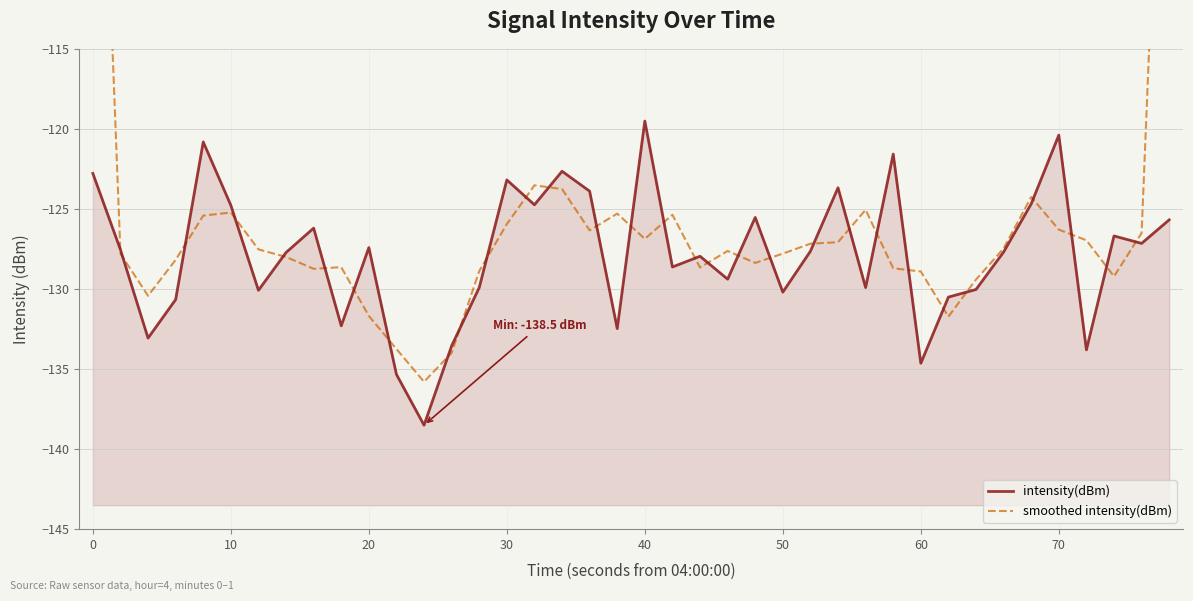

What value does the smoothed intensity(dBm) series have at 50?

-127.8